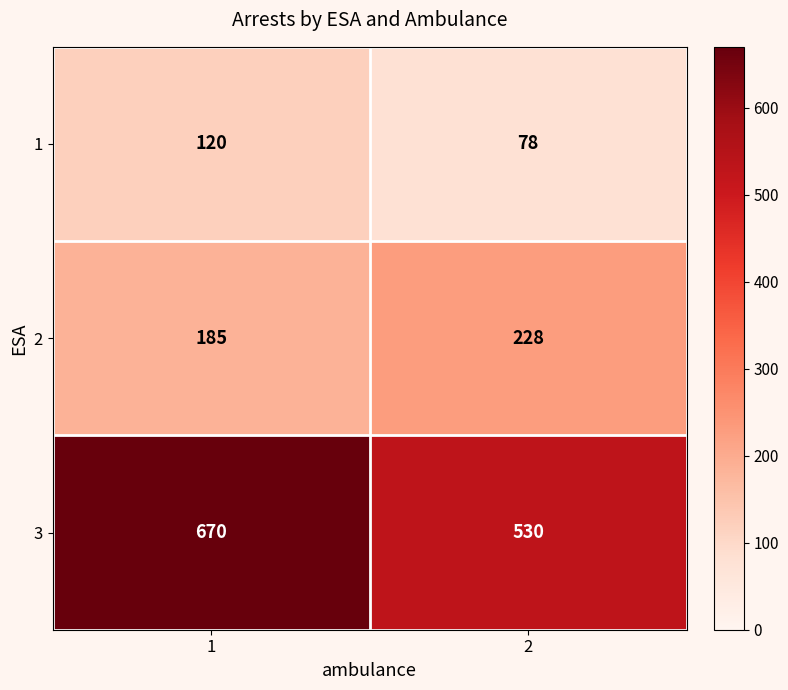

How many values in the 1 series are below 120?

1